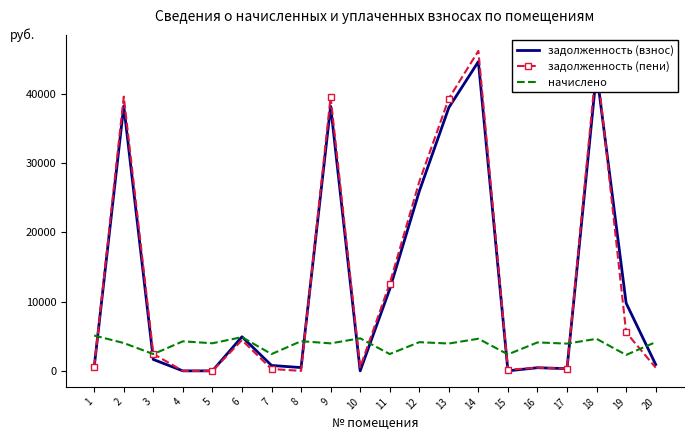

The value of начислено at 17 is 2029.7. True or false?

False